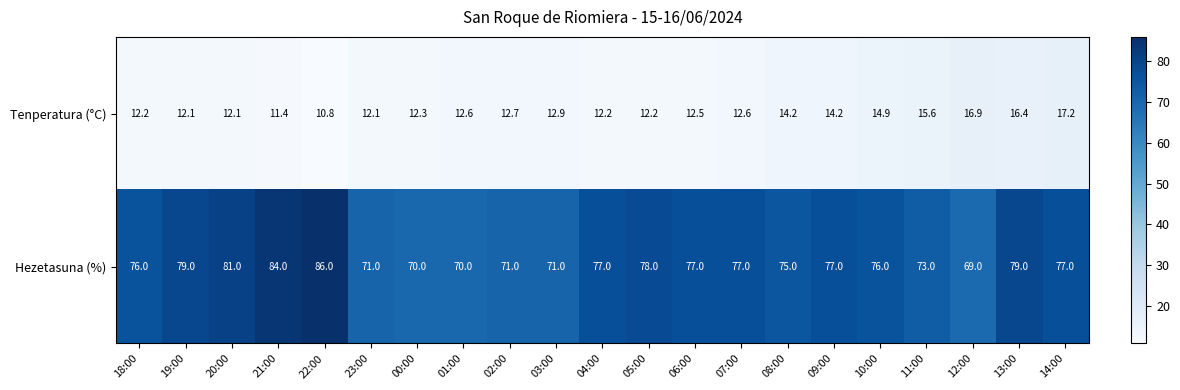

What is the sum of the Tenperatura (°C) values at 08:00 and 03:00?

27.1